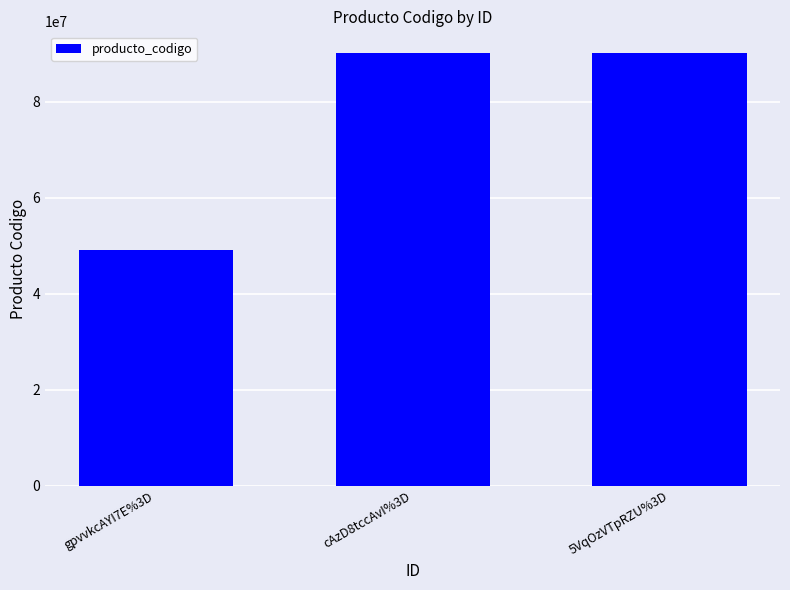

What is the difference between the maximum and second lowest values?

40199